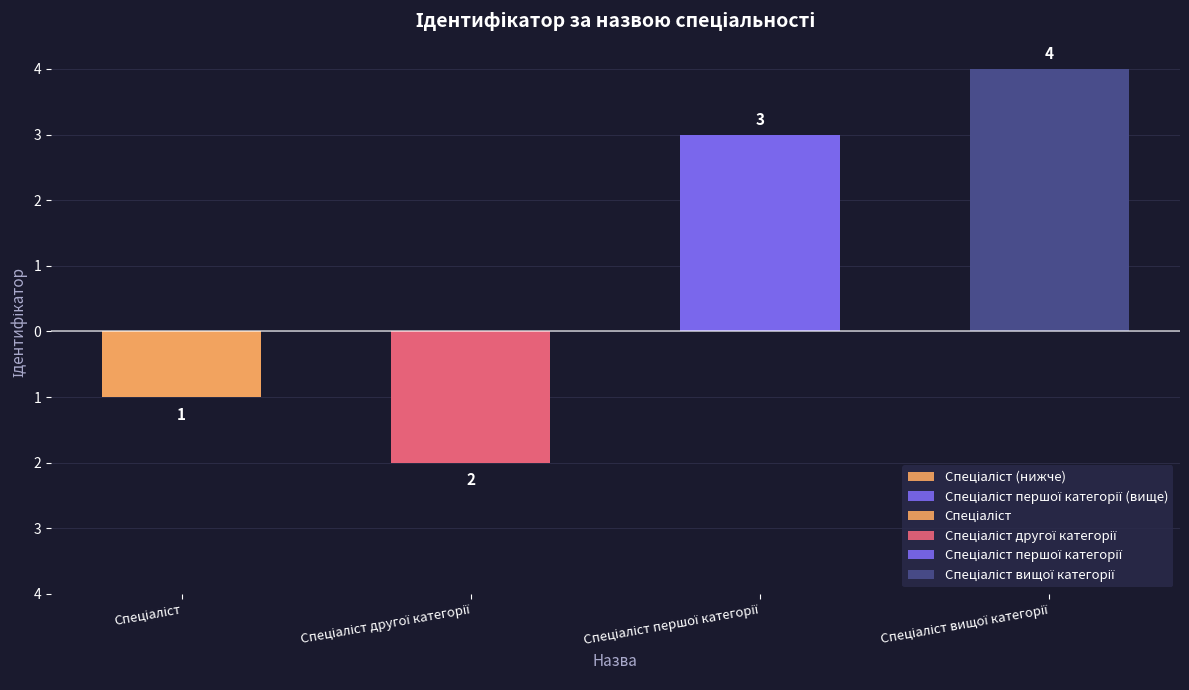

The chart shows a value of 5 at Спеціаліст вищої категорії. True or false?

False